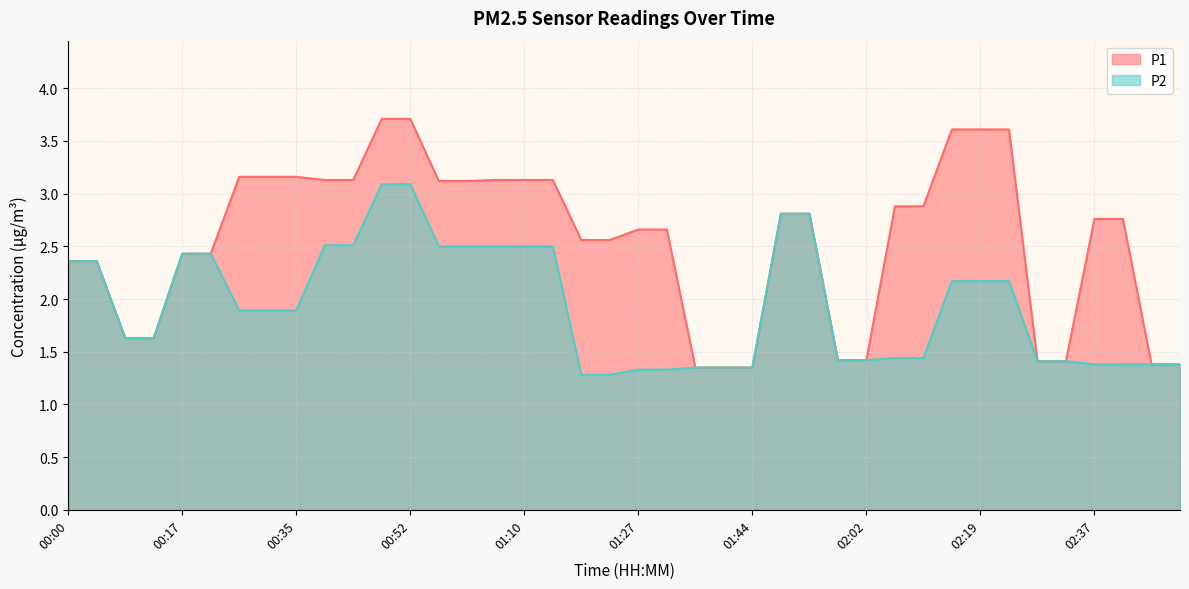

Reading left to right, extract all data points from this chart.

P1: 2.4	2.4	1.6	1.6	2.4	2.4	3.2	3.2	3.2	3.1	3.1	3.7	3.7	3.1	3.1	3.1	3.1	3.1	2.6	2.6	2.7	2.7	1.4	1.4	1.4	2.8	2.8	1.4	1.4	2.9	2.9	3.6	3.6	3.6	1.4	1.4	2.8	2.8	1.4	1.4
P2: 2.4	2.4	1.6	1.6	2.4	2.4	1.9	1.9	1.9	2.5	2.5	3.1	3.1	2.5	2.5	2.5	2.5	2.5	1.3	1.3	1.3	1.3	1.4	1.4	1.4	2.8	2.8	1.4	1.4	1.4	1.4	2.2	2.2	2.2	1.4	1.4	1.4	1.4	1.4	1.4